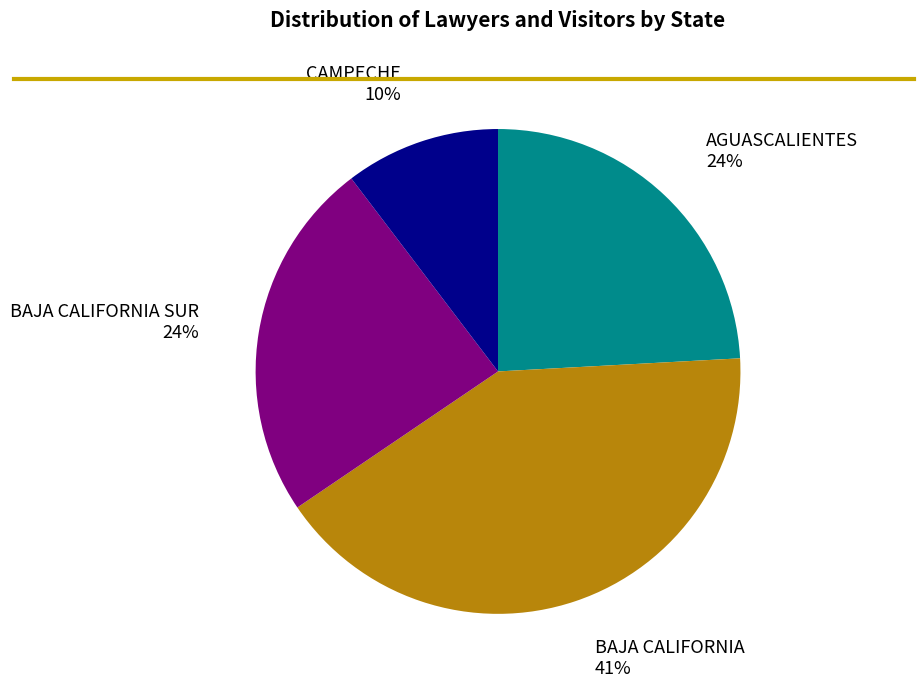

Does any single category account for the majority?

No